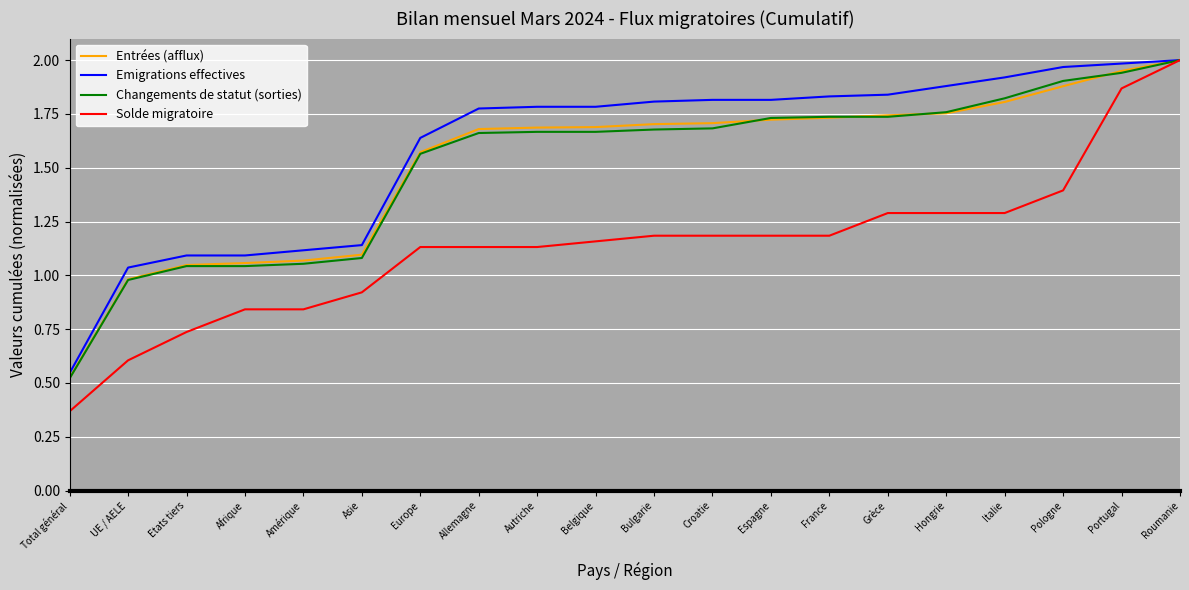

At which label does Emigrations effectives reach its minimum?

Total général